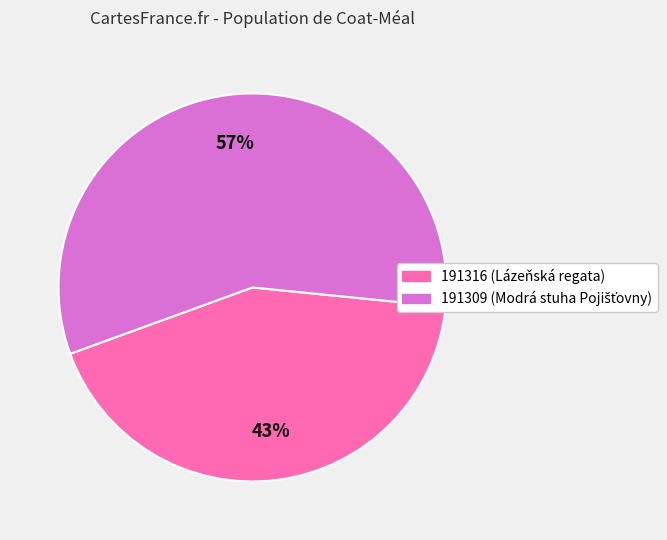

Is the sum of 191309 and 191316 greater than half?

Yes